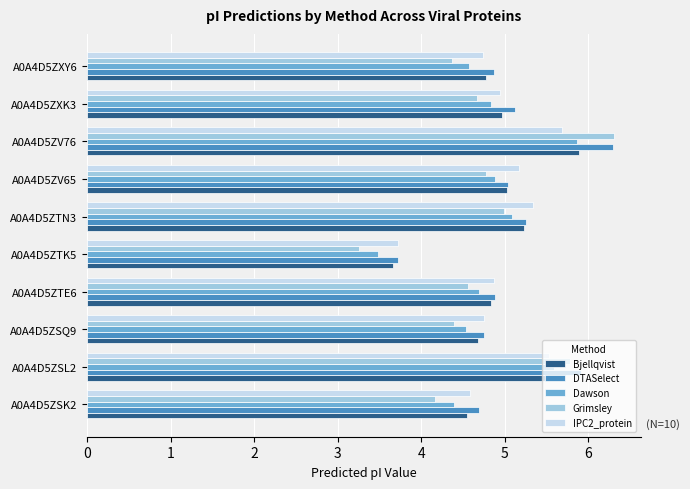

Which category has the lowest value across all series?

A0A4D5ZTK5